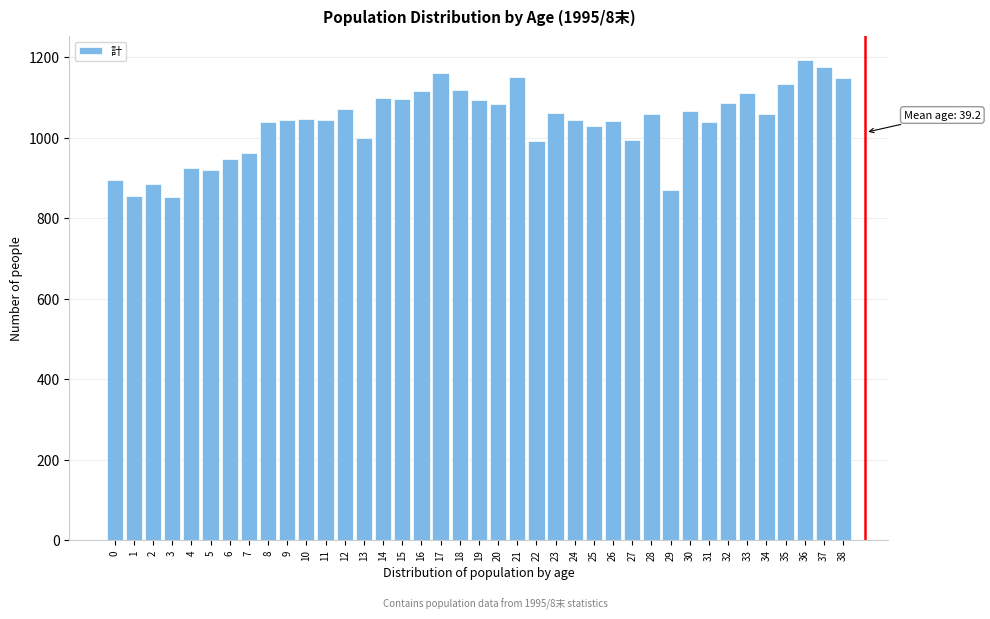

What is the difference between the maximum and minimum values?

340